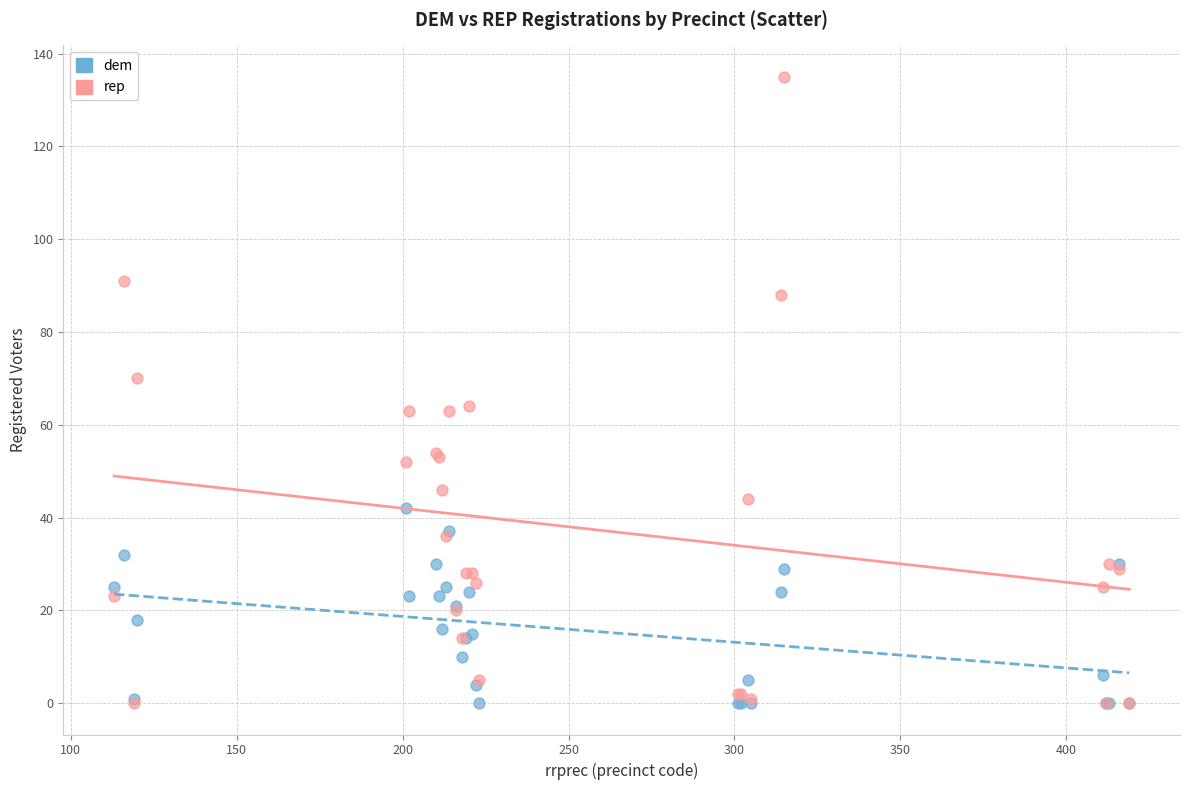

Which series reaches the maximum Y coordinate?

rep